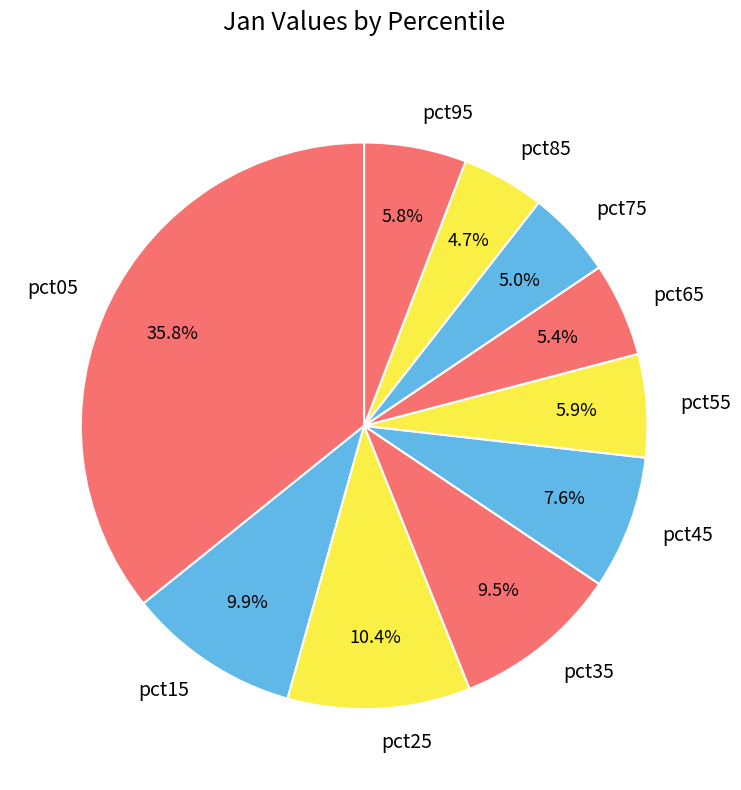

Between pct15 and pct75, which is larger?

pct15